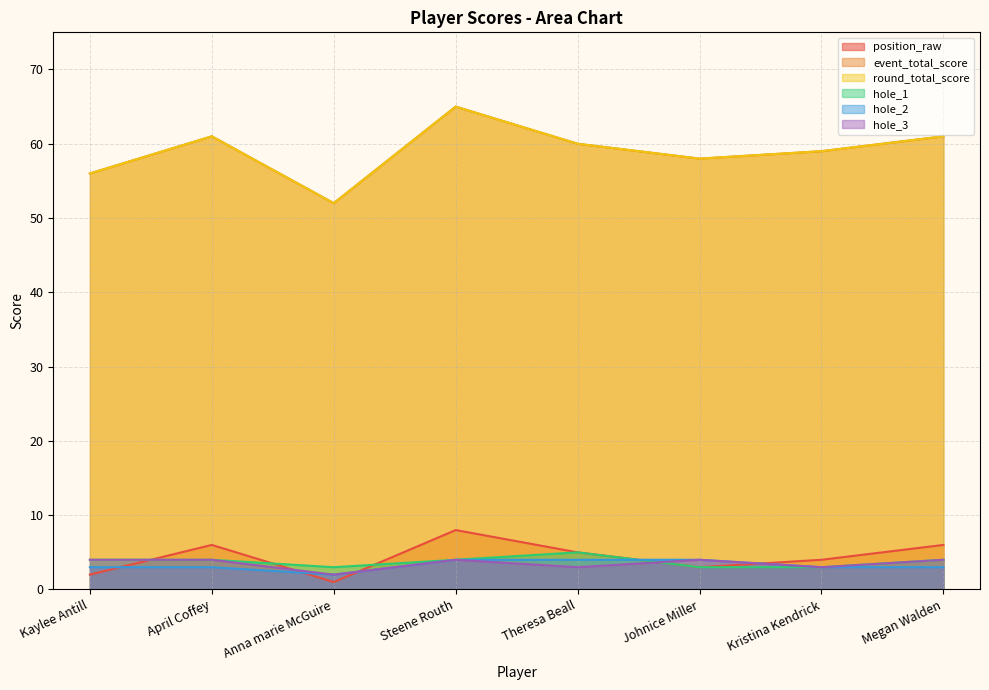

Reading left to right, extract all data points from this chart.

position_raw: 2	6	1	8	5	3	4	6
event_total_score: 56	61	52	65	60	58	59	61
round_total_score: 56	61	52	65	60	58	59	61
hole_1: 4	4	3	4	5	3	3	4
hole_2: 3	3	2	4	4	4	3	3
hole_3: 4	4	2	4	3	4	3	4